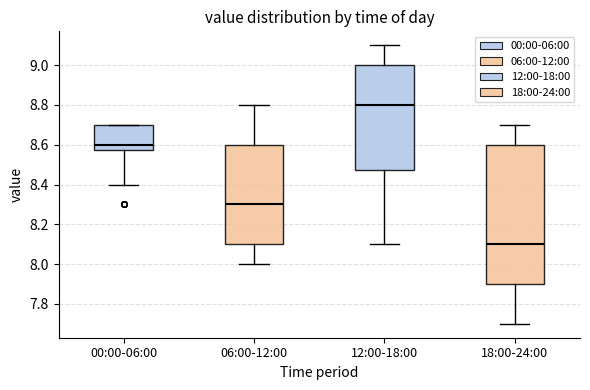

Which box's median line is the lowest?

18:00-24:00